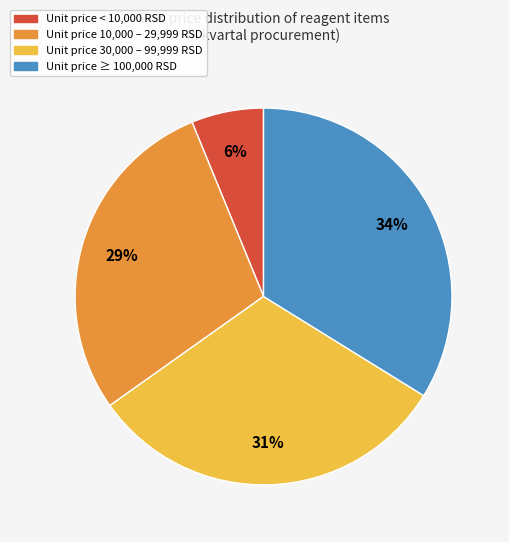

To the nearest percent, what is the difference between the largest and smallest slice percentages?

28%